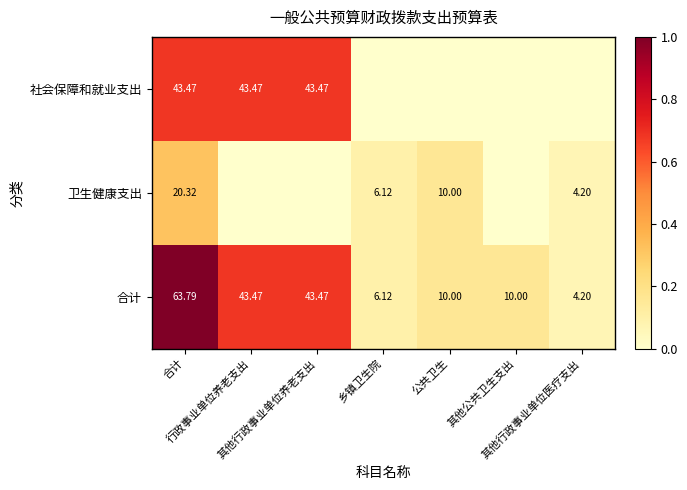

How many values in the 卫生健康支出 series exceed 0?

4